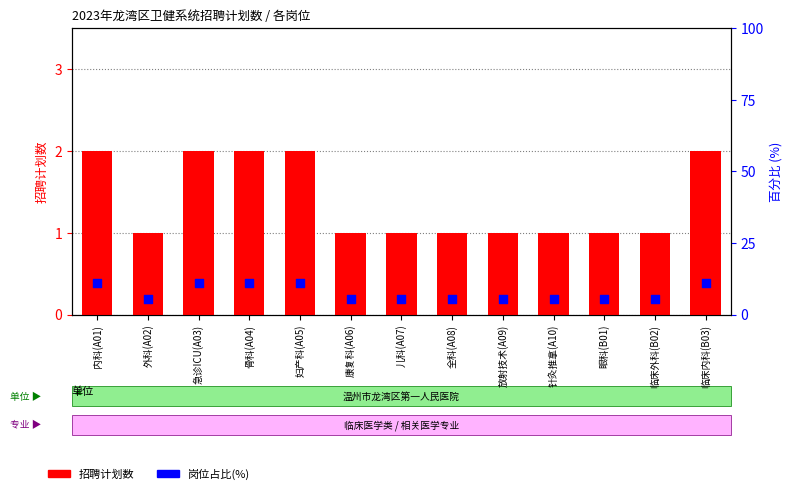

Which series has the largest total across all categories?

岗位占比(%)